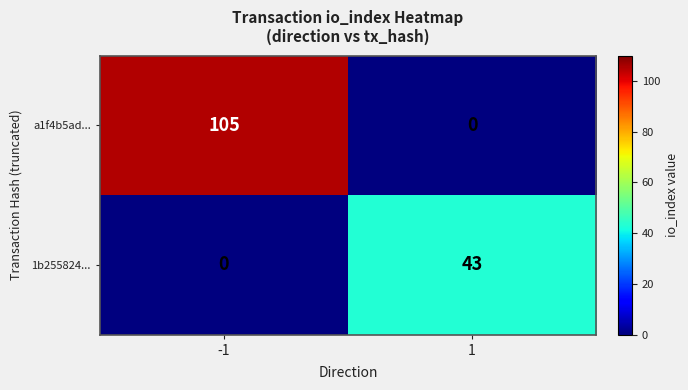

What is the sum of all a1f4b5ad... values?

105